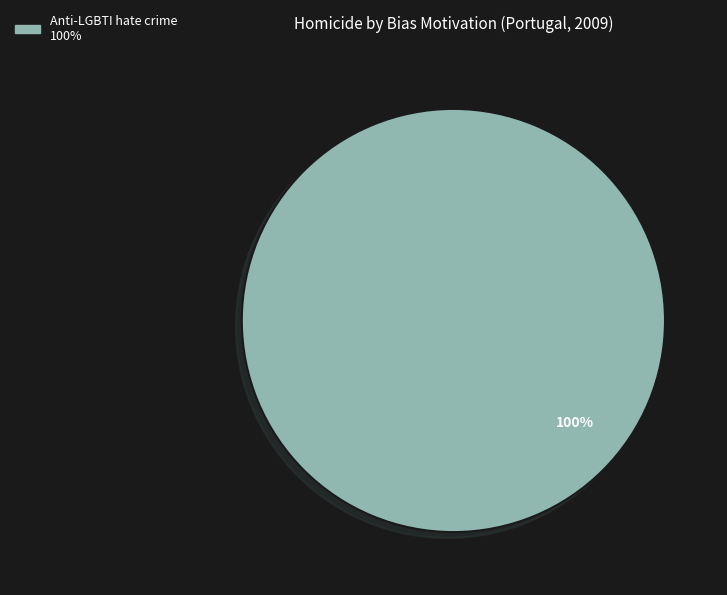

Is there a majority slice in this chart?

Yes